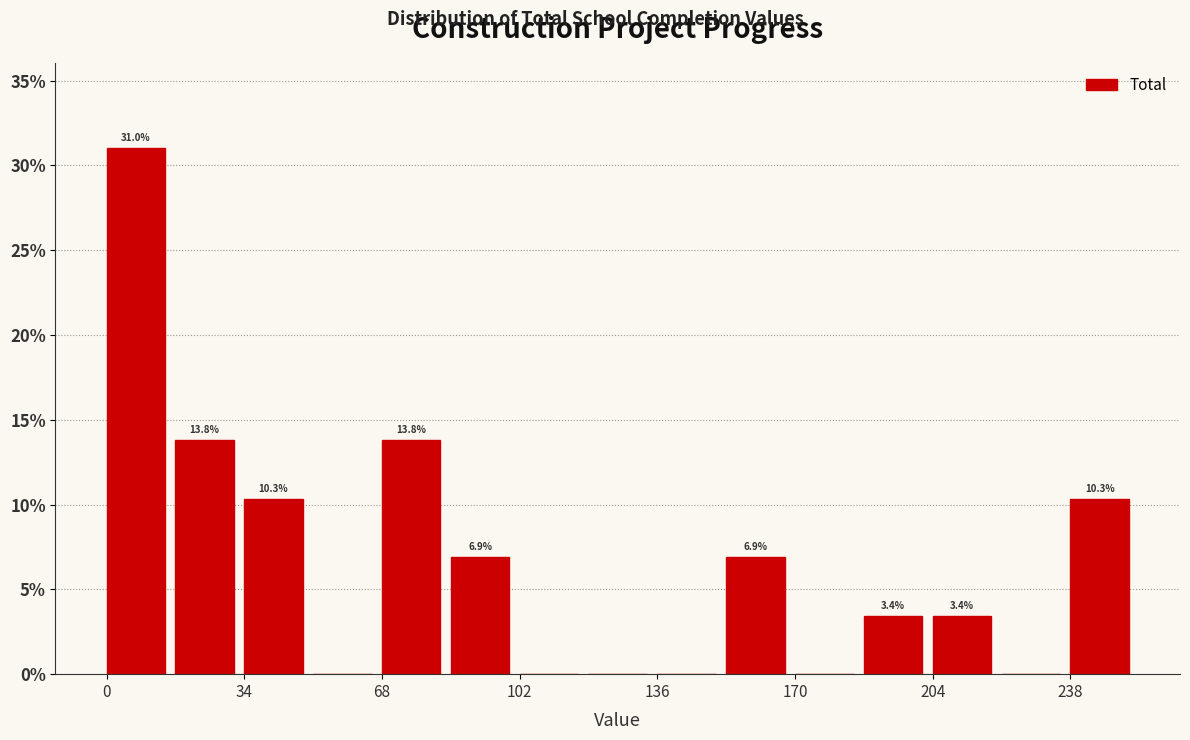

Around what value on the x-axis is the tallest bar? Give the approximate position of its centre, as read against the axis.

5